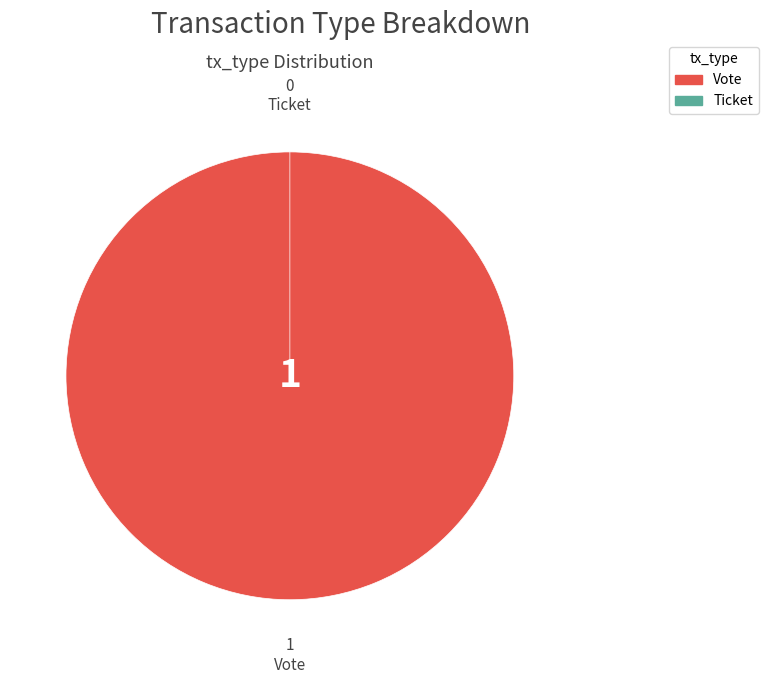

Combined, do Ticket and Vote account for over 50%?

Yes